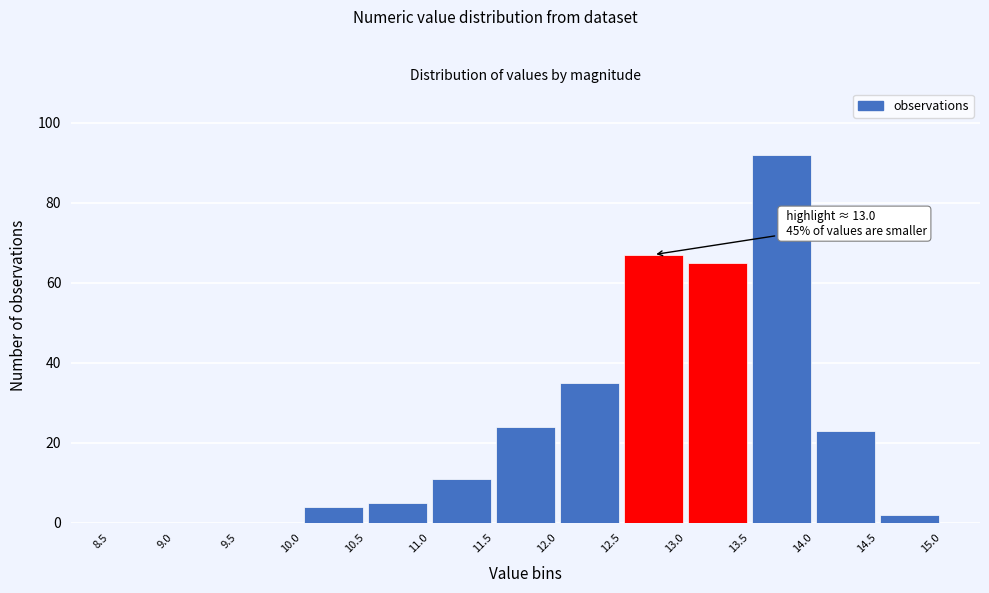

Over which range of the x-axis is the bar tallest?

13.5 to 14.0